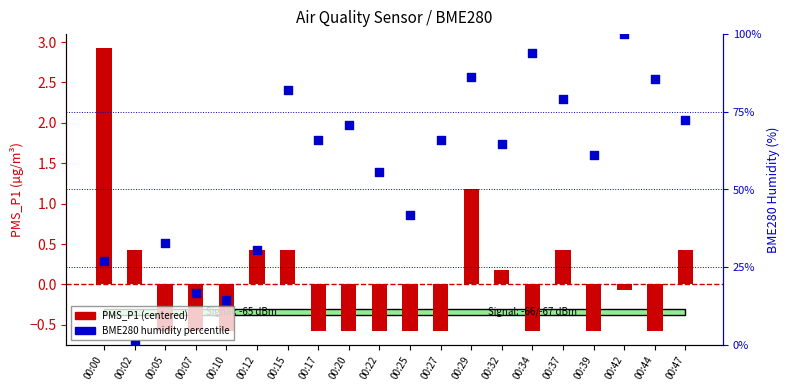

Which series contains the lowest Y value?

PMS_P1 (centered)